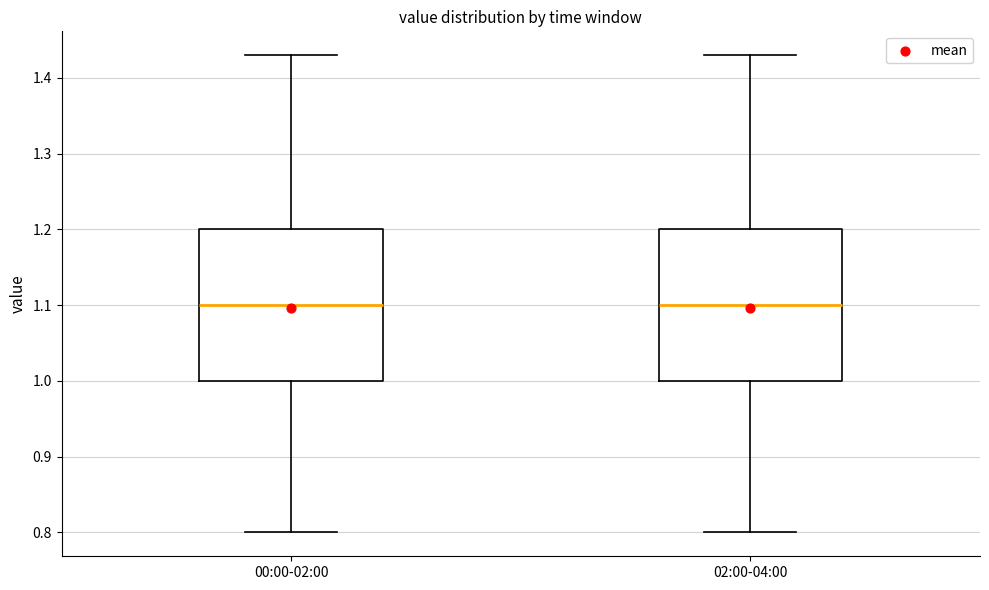

Where is the upper edge of the box for 02:00-04:00 on the y-axis? The values are not printed on the chart, so give them approximately, as read against the axis.

1.20